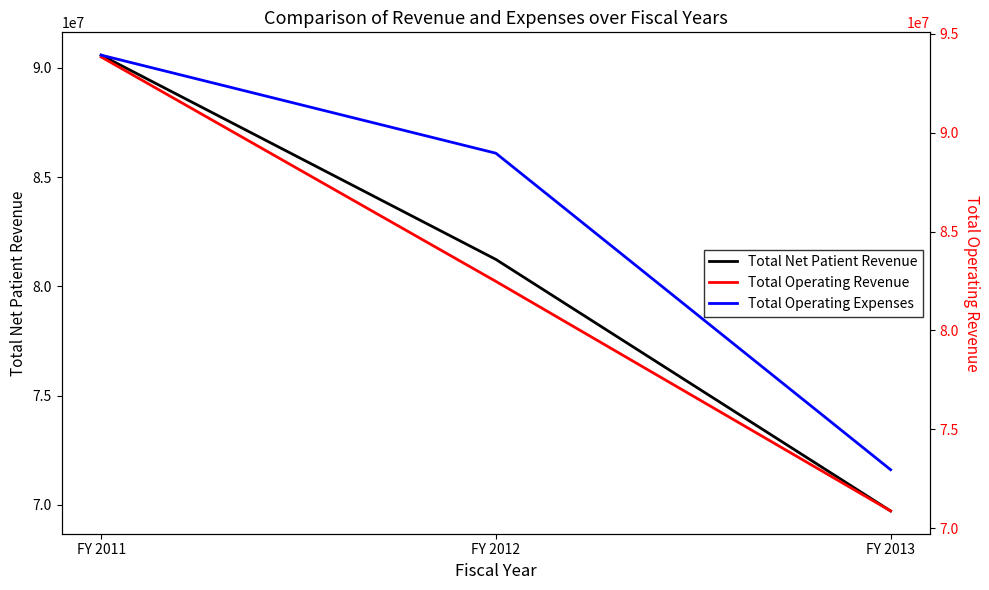

What is the value of the Total Net Patient Revenue point at the 1st from the left?

90588107